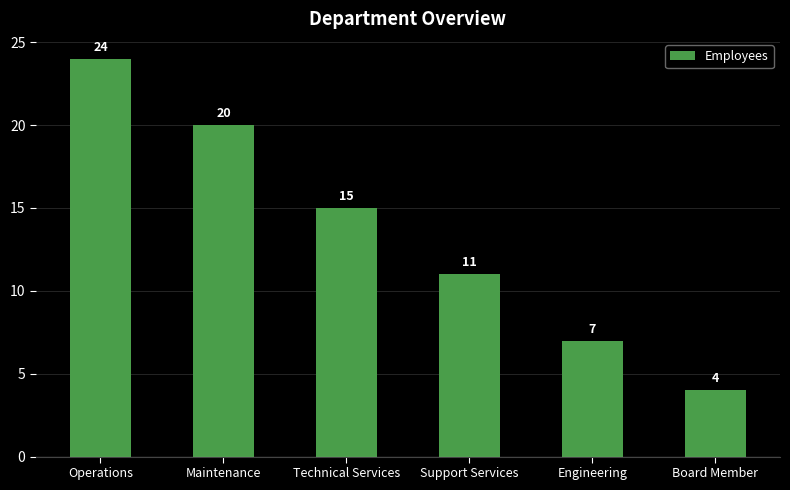

What is the change in value from Maintenance to Support Services?

-9